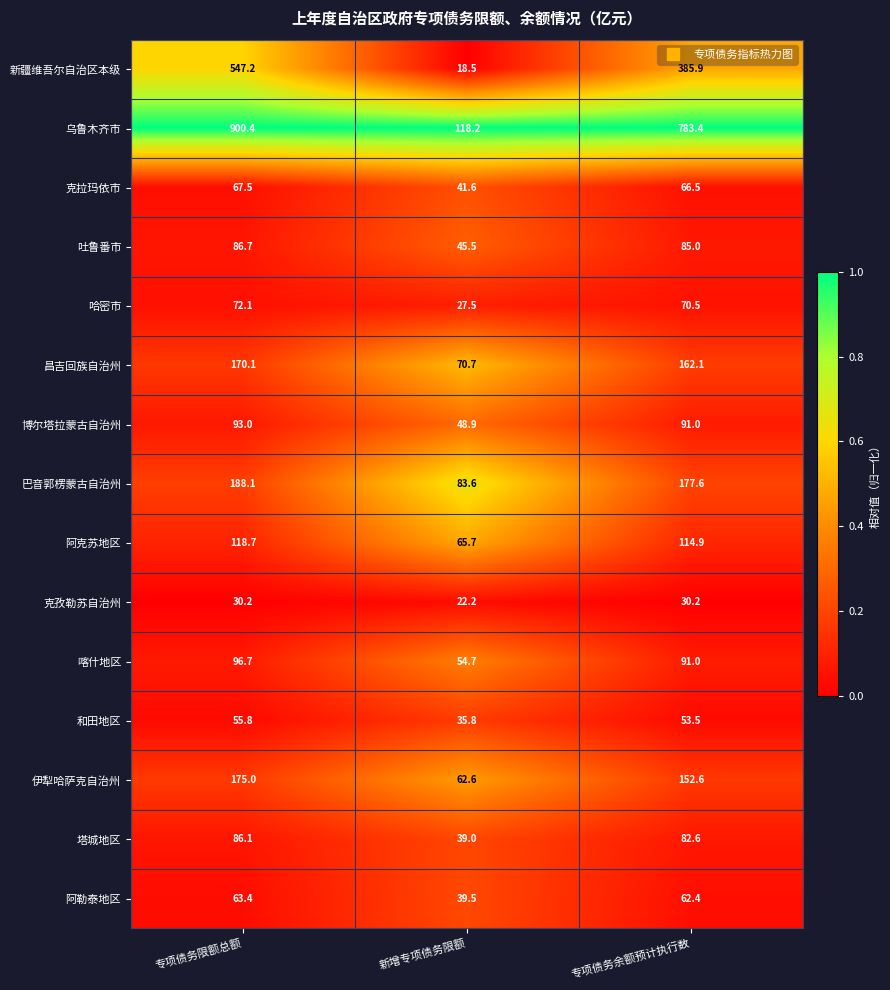

What is the difference between the maximum and minimum values in the 昌吉回族自治州 series?

99.4